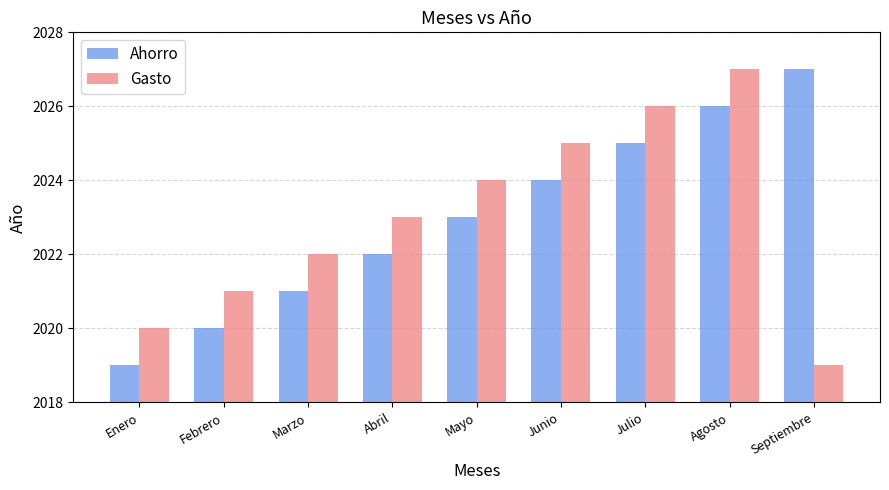

What is the sum of all Ahorro values?

18207